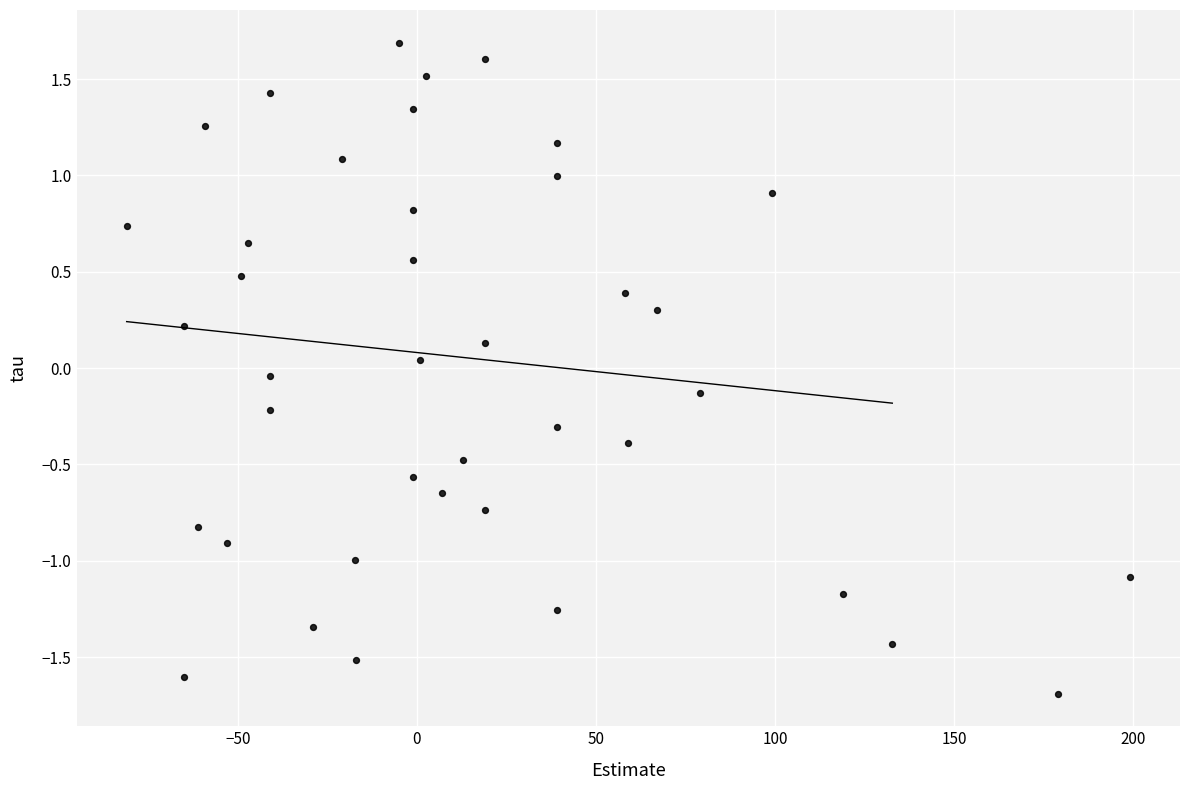

What is the range of Y values (max minus min)?

3.4